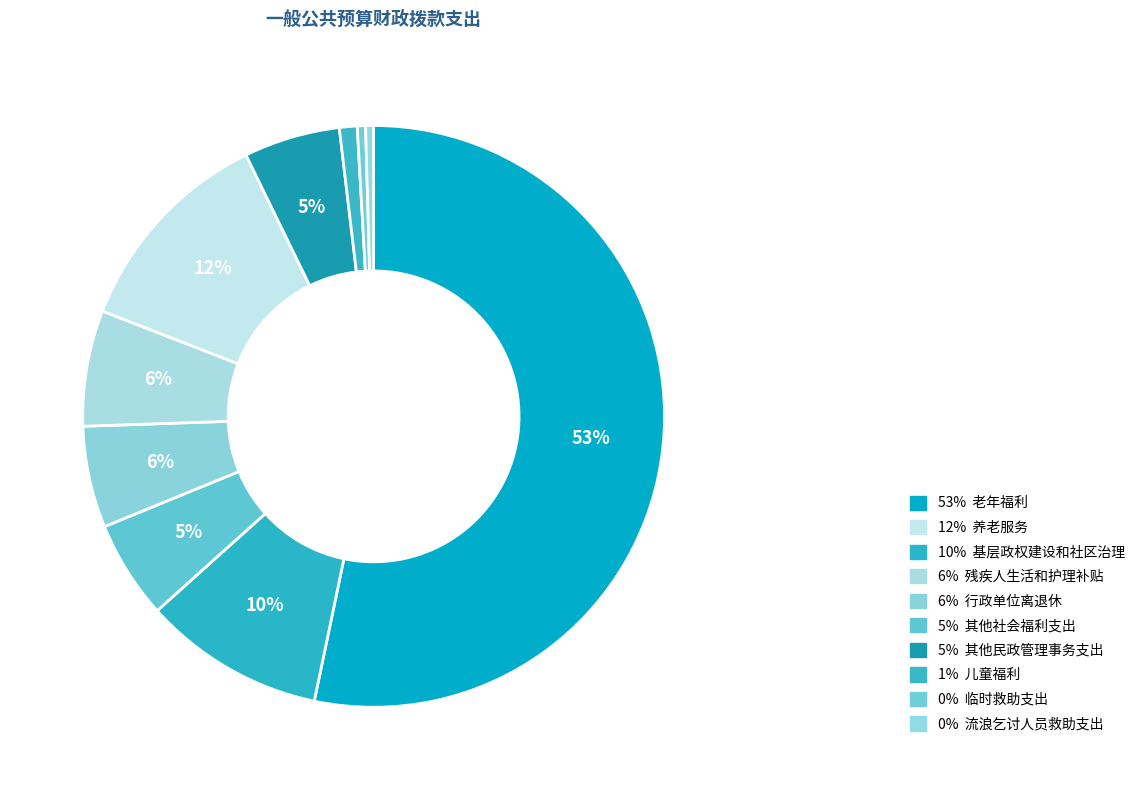

How many slices are in this pie chart?

10